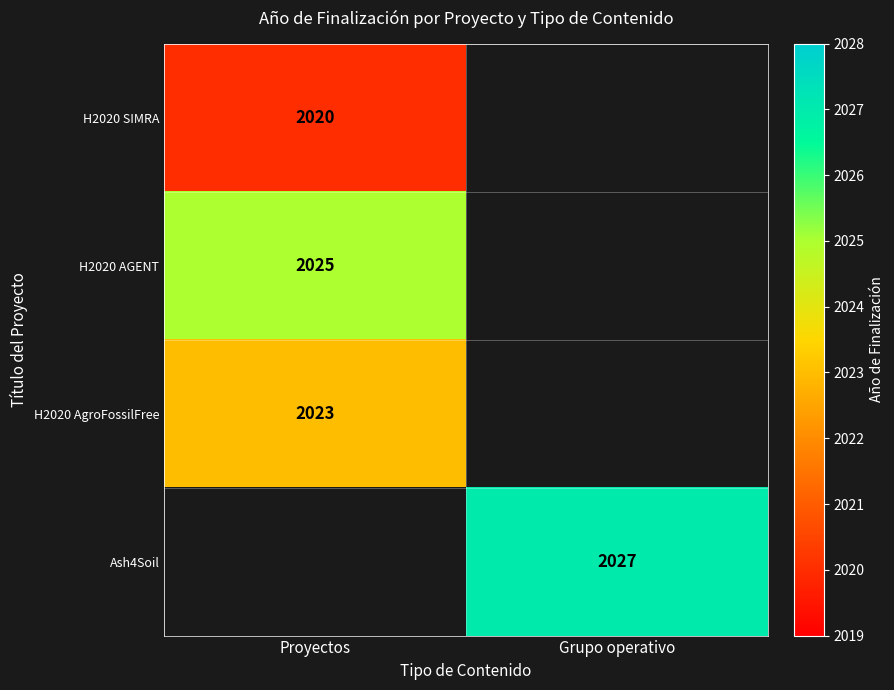

The H2020 AGENT series shows 2903 at Proyectos. True or false?

False